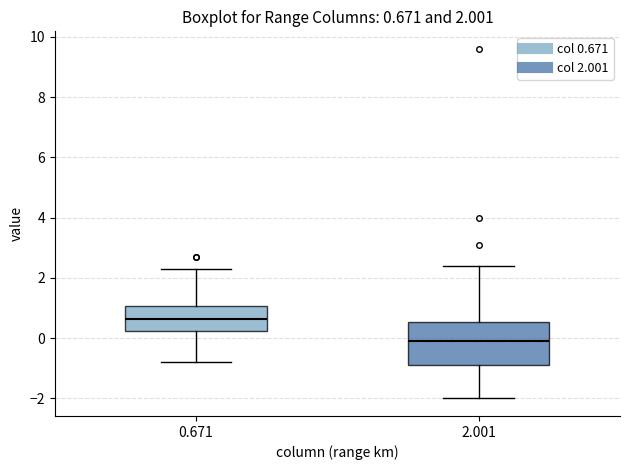

Which box is the tallest, from its lower edge to its upper edge?

2.001